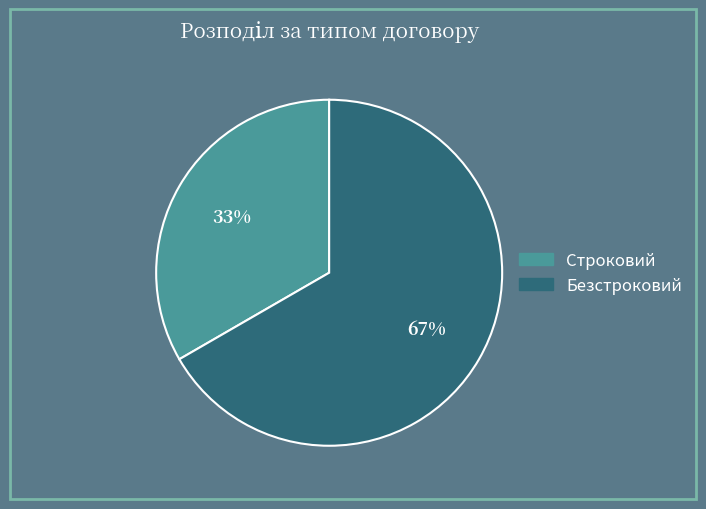

To the nearest percent, what is the combined percentage of Безстроковий and Строковий?

100%